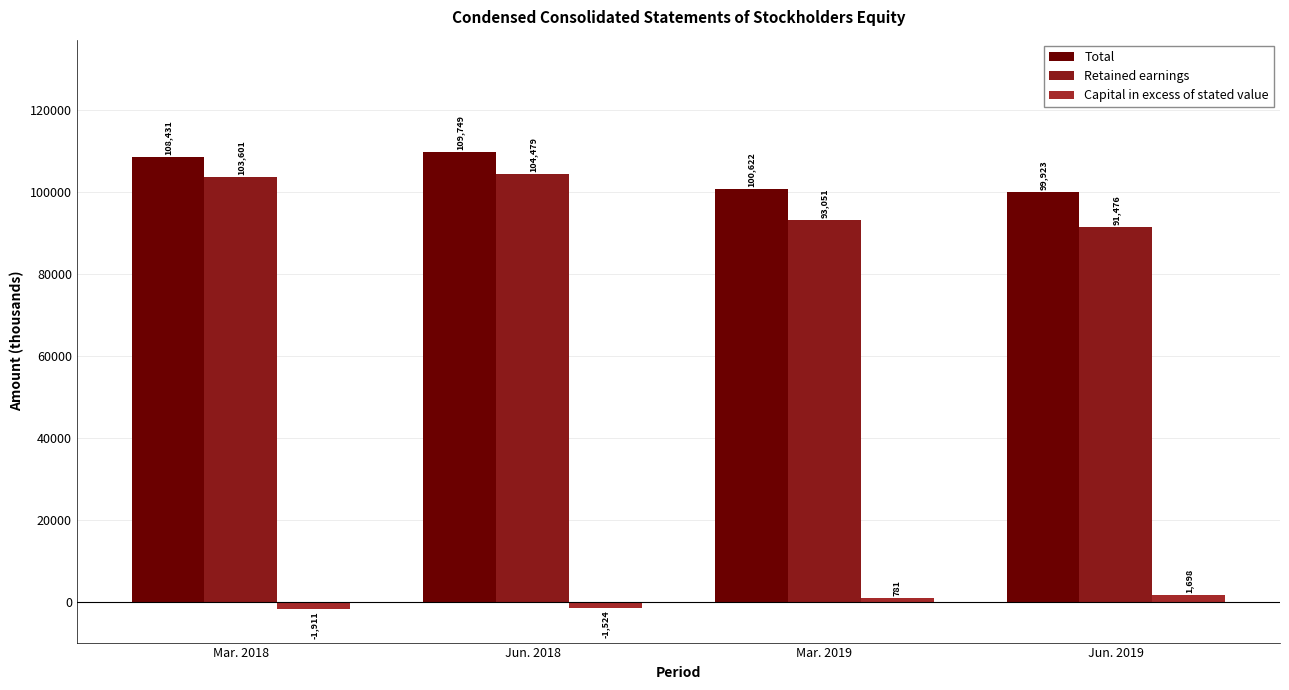

Which category has the highest value in the Capital in excess of stated value series?

Jun. 2019